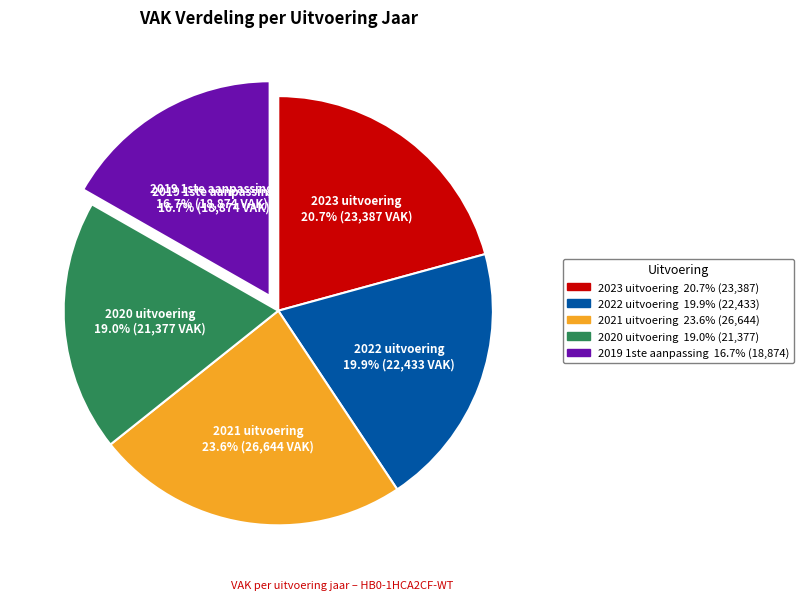

To the nearest percent, what percentage of the pie is 2020 uitvoering?

19%